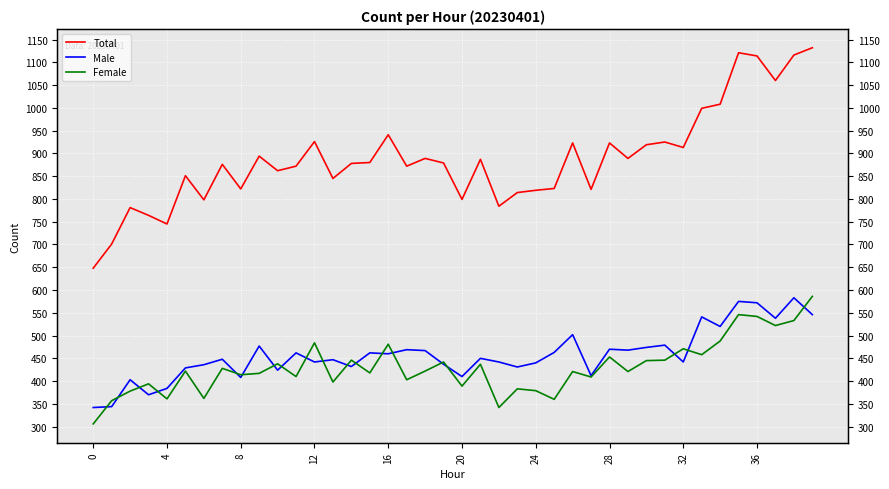

True or false: Total and Male cross at least once.

False